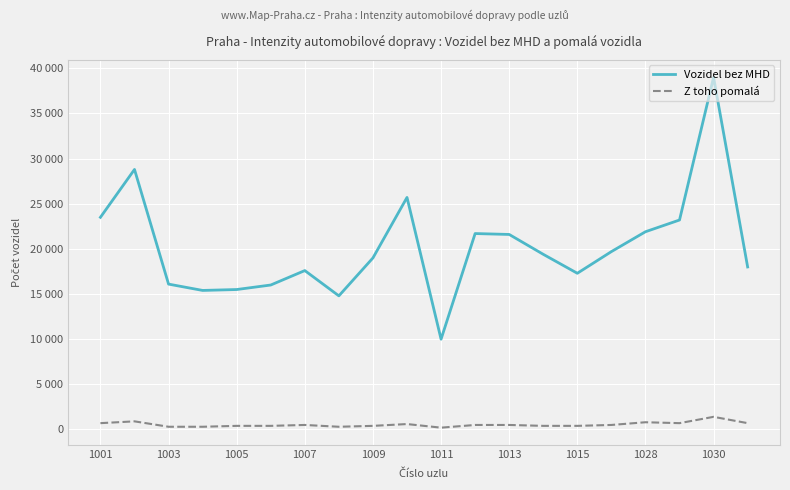

What are all the series names shown in the legend?

Vozidel bez MHD, Z toho pomalá